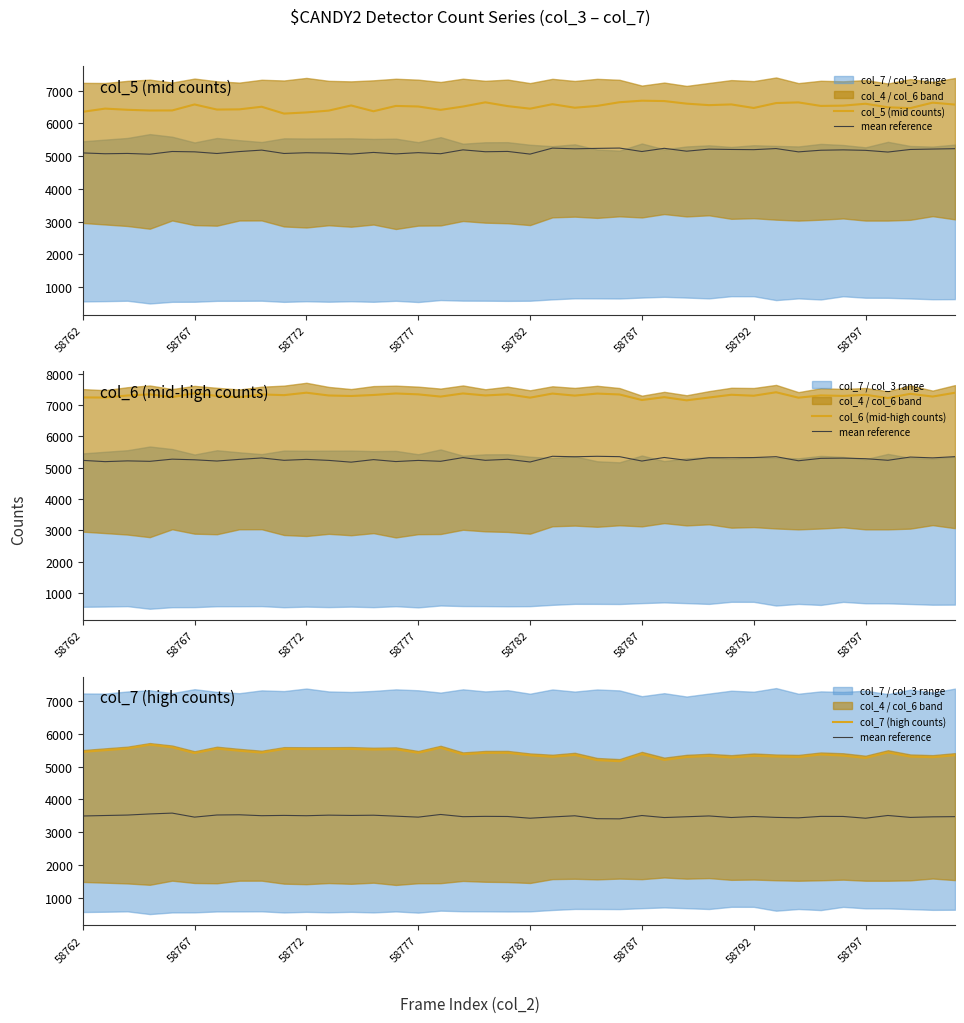

What is the value of the col_5 (mid counts) point at the 38th from the left?

6467.0